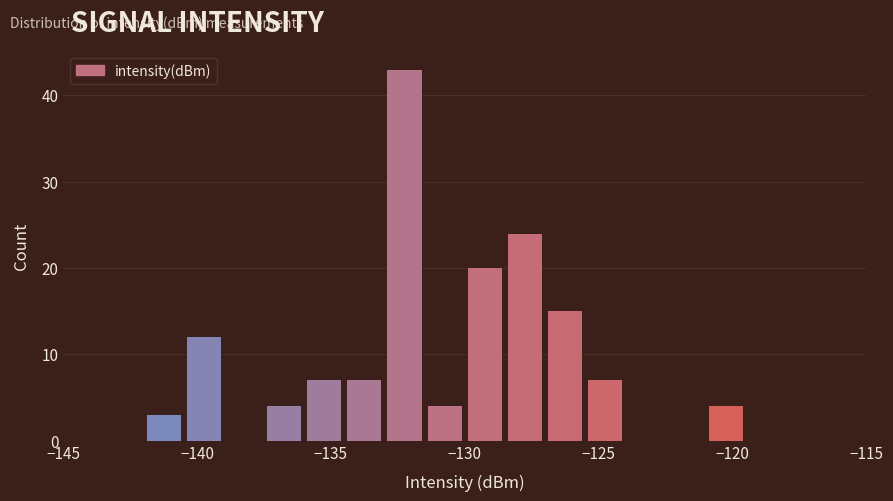

Read against the x-axis, roughly where is the centre of the tallest bar?

-132.0